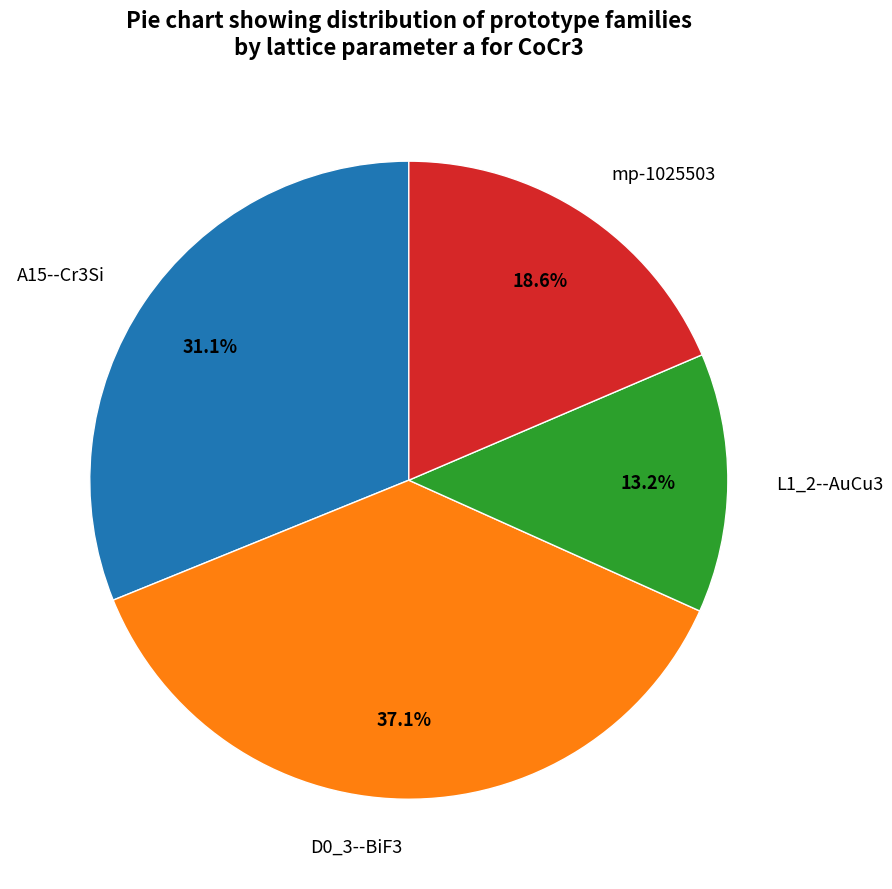

Between D0_3--BiF3 and L1_2--AuCu3, which is larger?

D0_3--BiF3